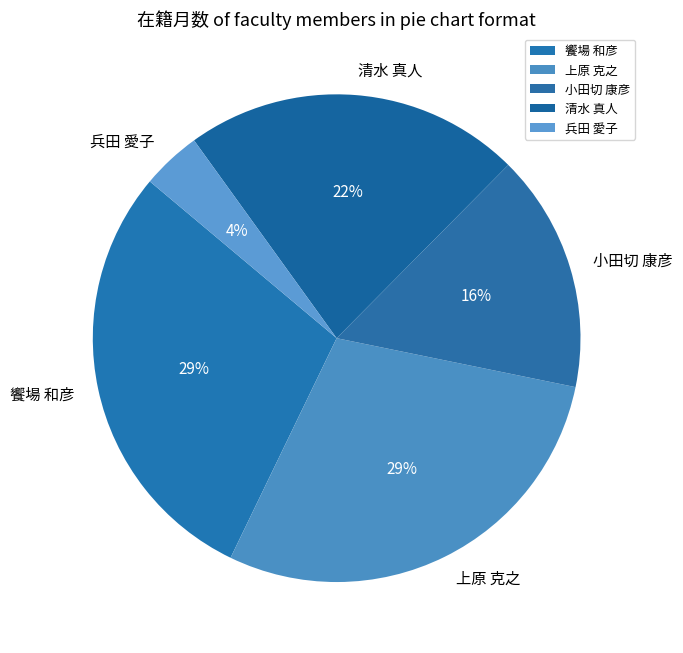

Between 兵田 愛子 and 小田切 康彦, which is larger?

小田切 康彦